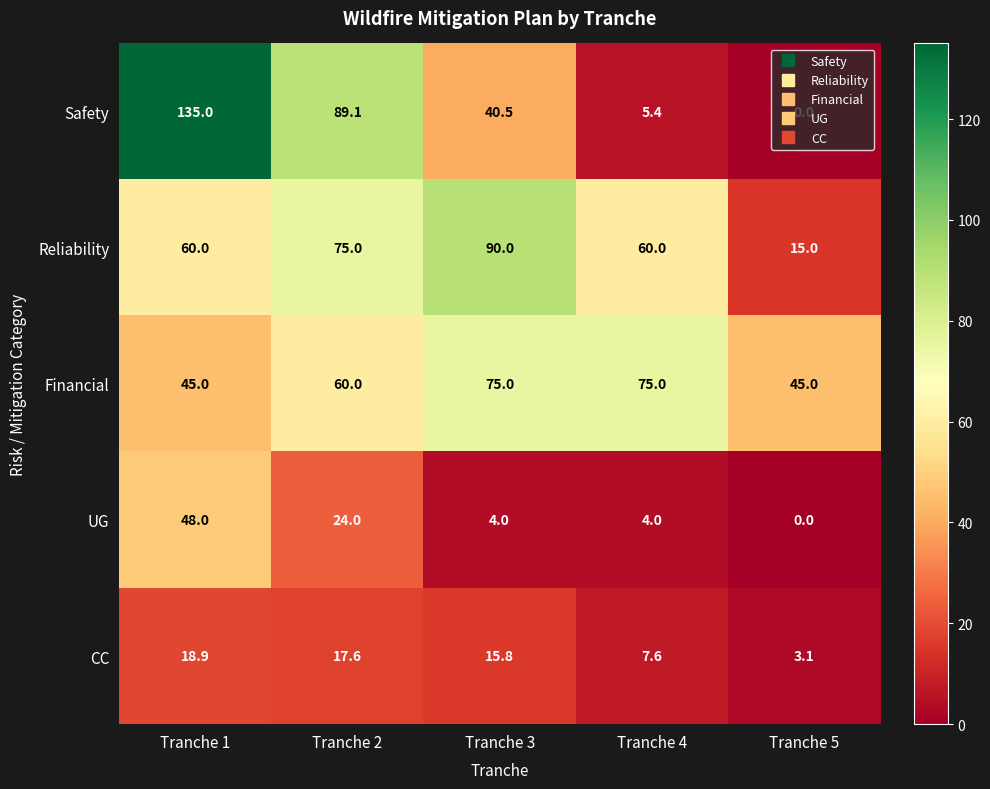

Is it true that Safety equals 89.1 at Tranche 2?

True